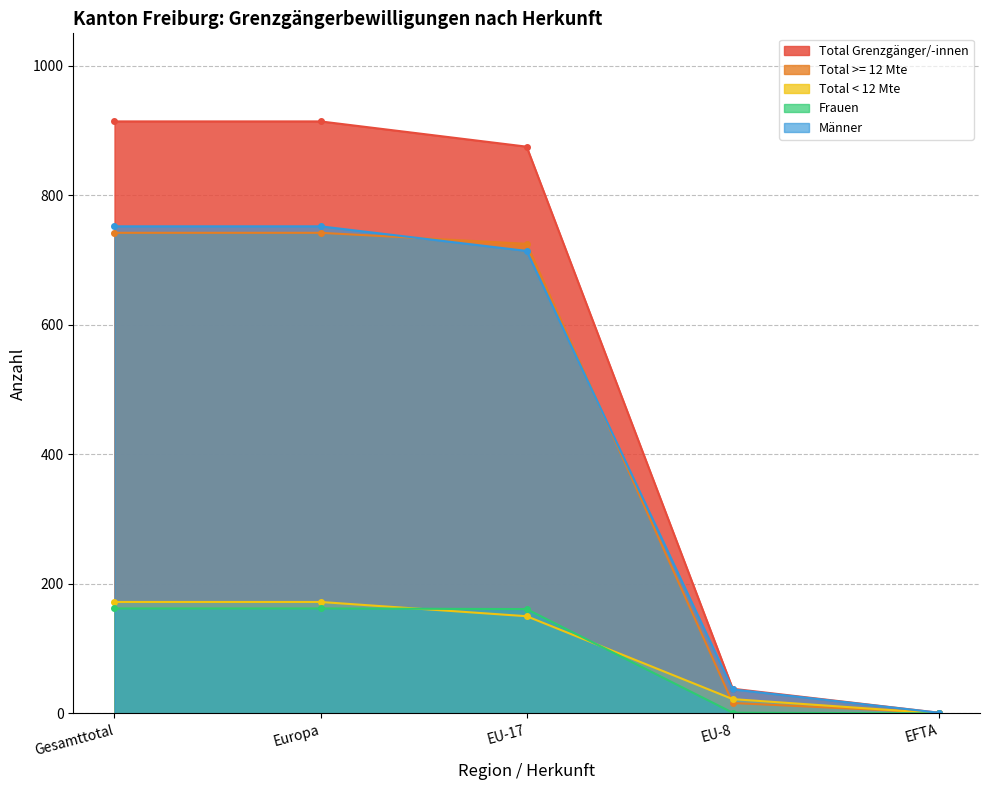

Is it true that Total Grenzgänger/-innen equals 914 at Europa?

True